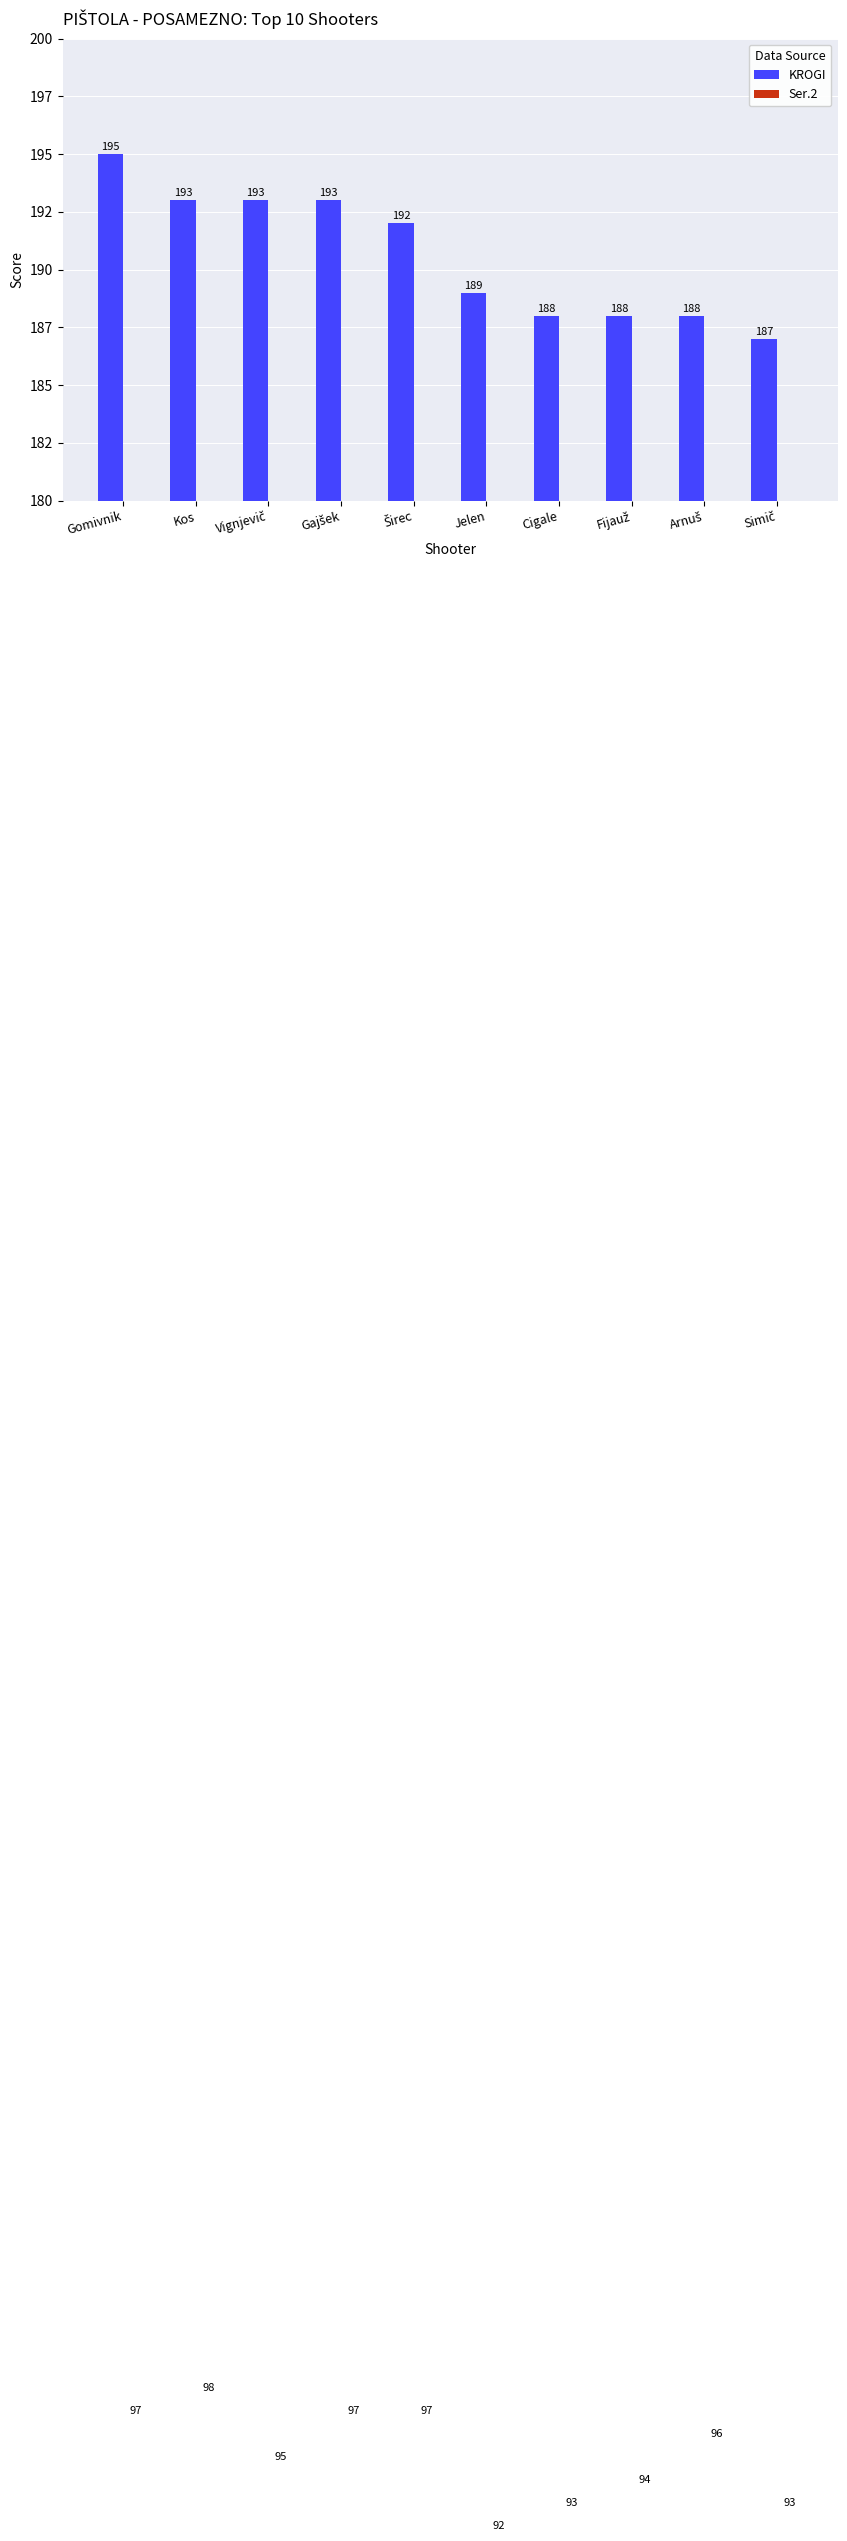

At which label does Ser.2 first exceed 96?

Gomivnik